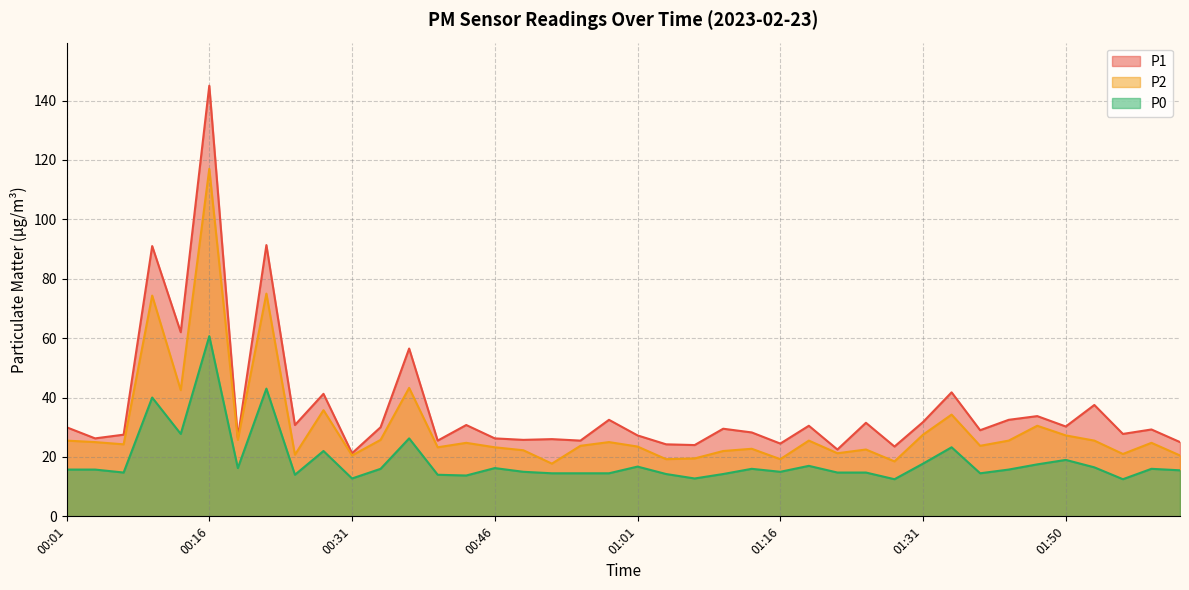

What is the label of the 39th point from the left?

01:59